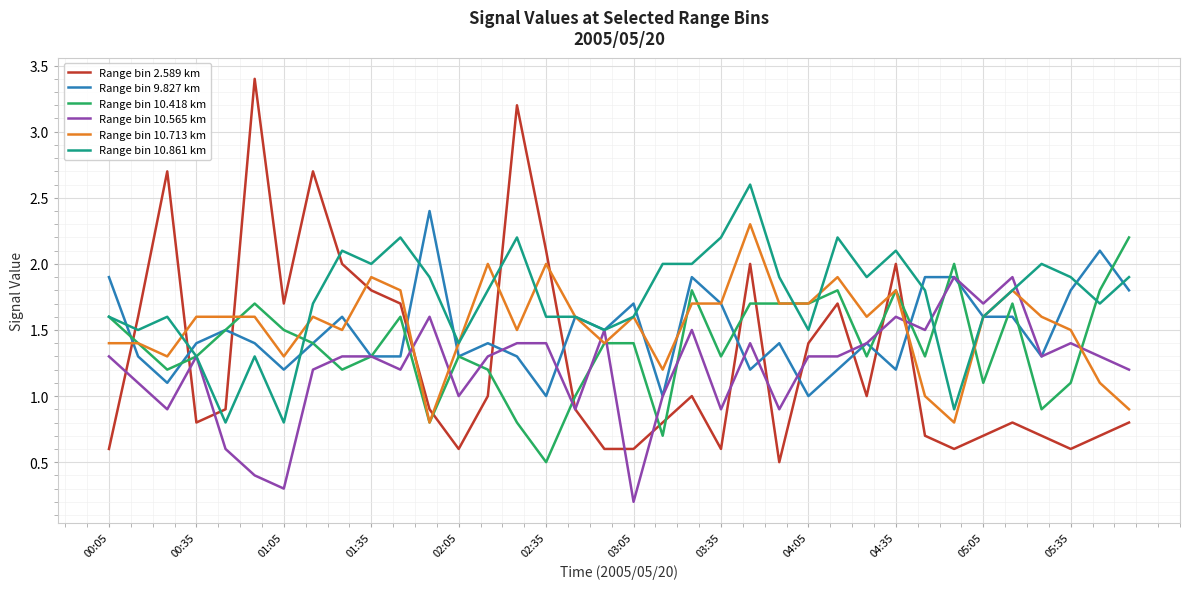

Which series has the largest total across all categories?

Range bin 10.861 km